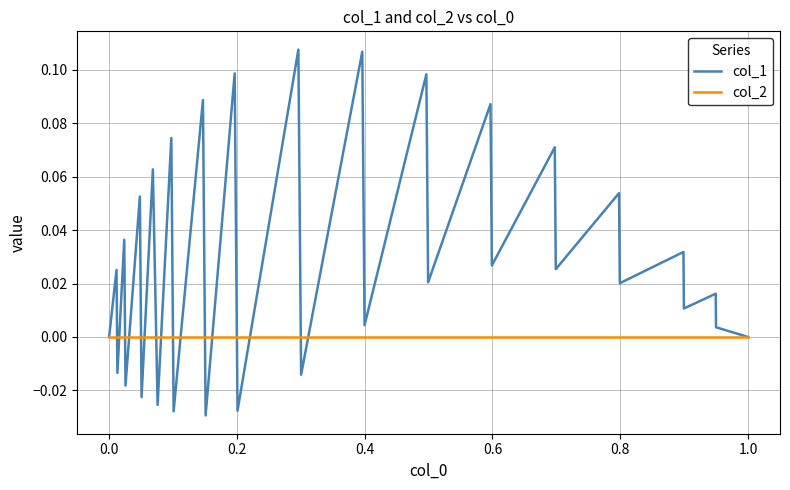

What are all the series names shown in the legend?

col_1, col_2